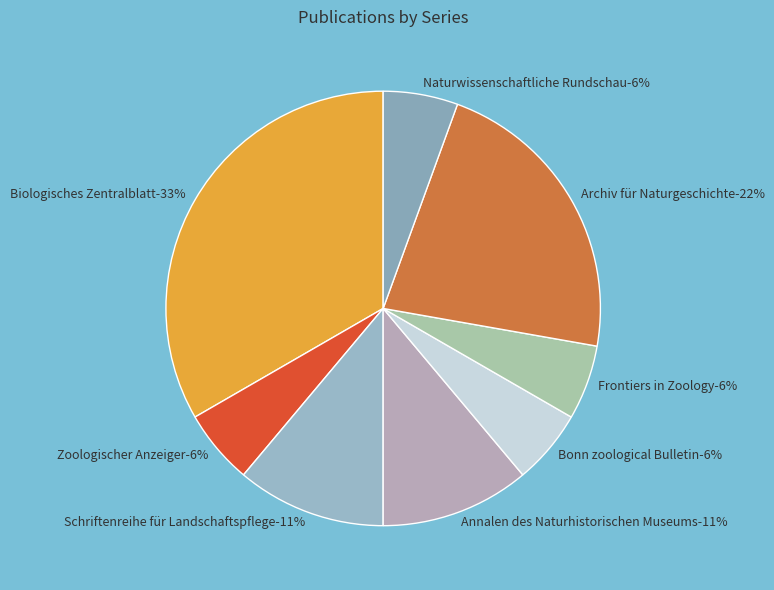

How many segments does this pie chart have?

8